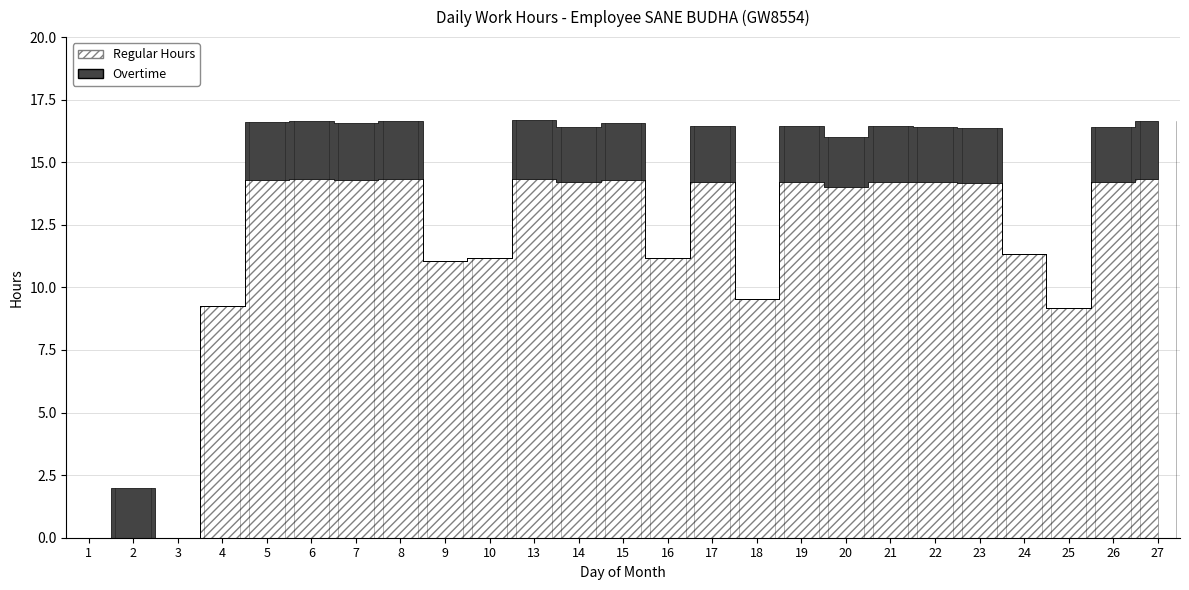

What is the approximate value of Regular Hours at 24?

11.3